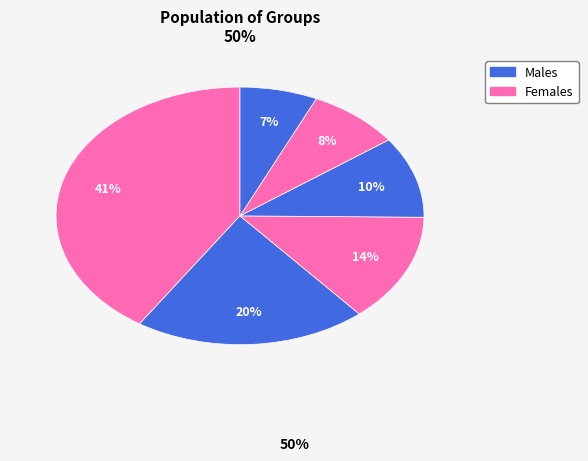

How many segments does this pie chart have?

6